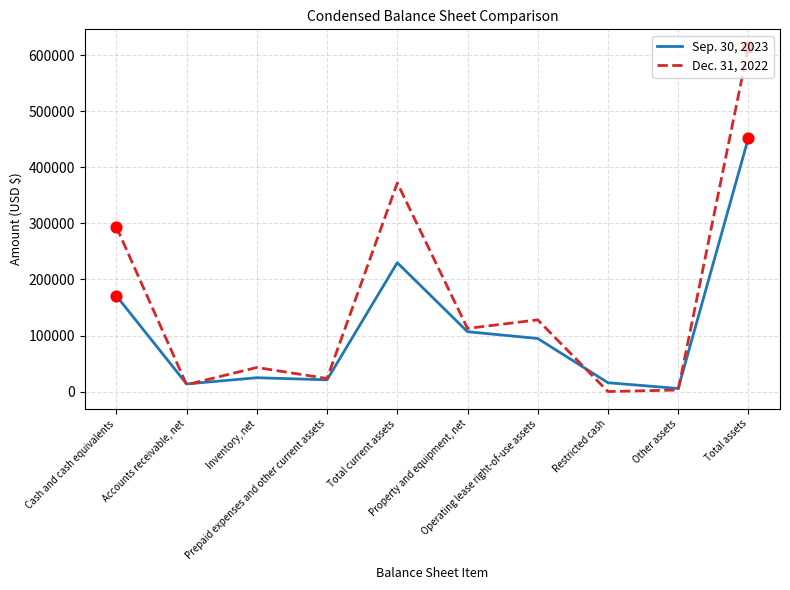

At which category is the sum across all series the highest?

Total assets